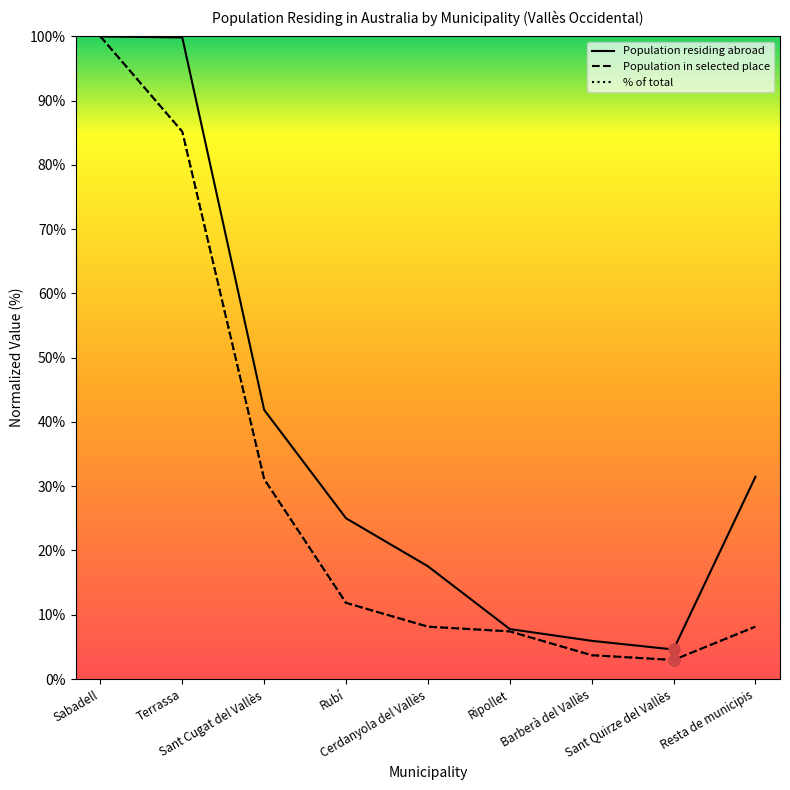

How many interior local valleys does the Population residing abroad series have?

1